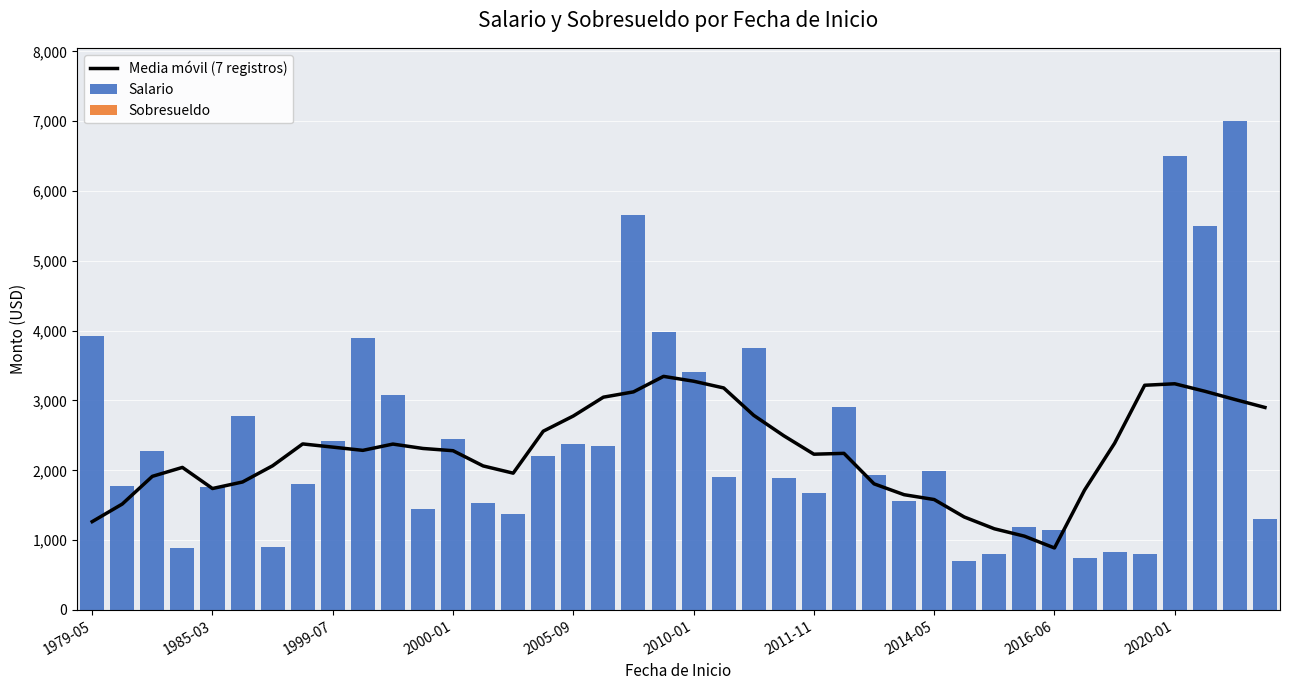

What is the total value across all series at 17?

5397.4